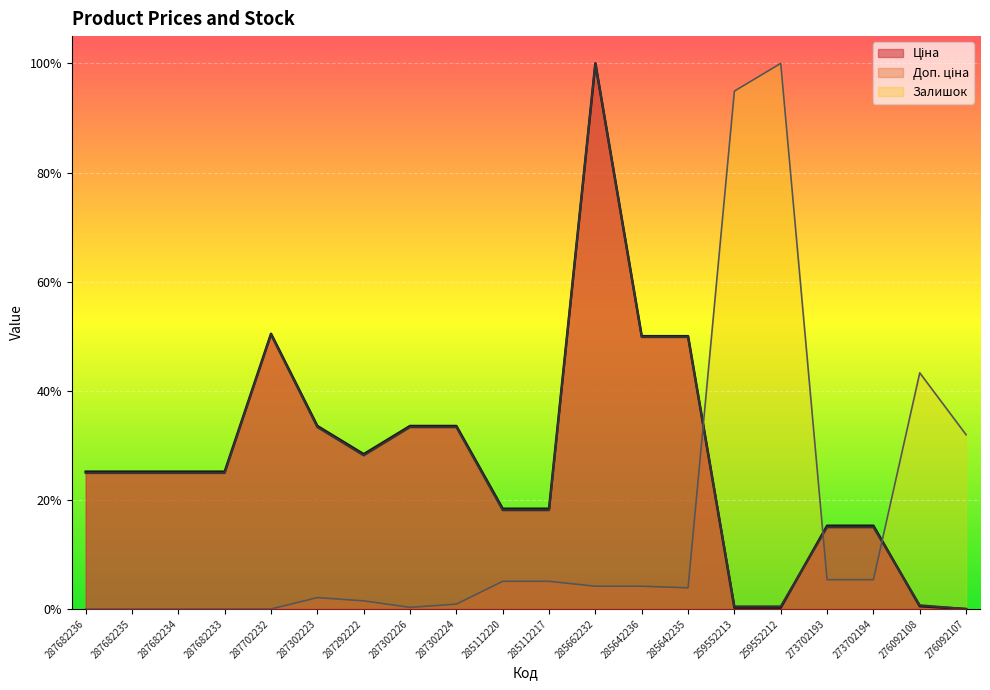

What is the label of the 10th point from the left?

285112220